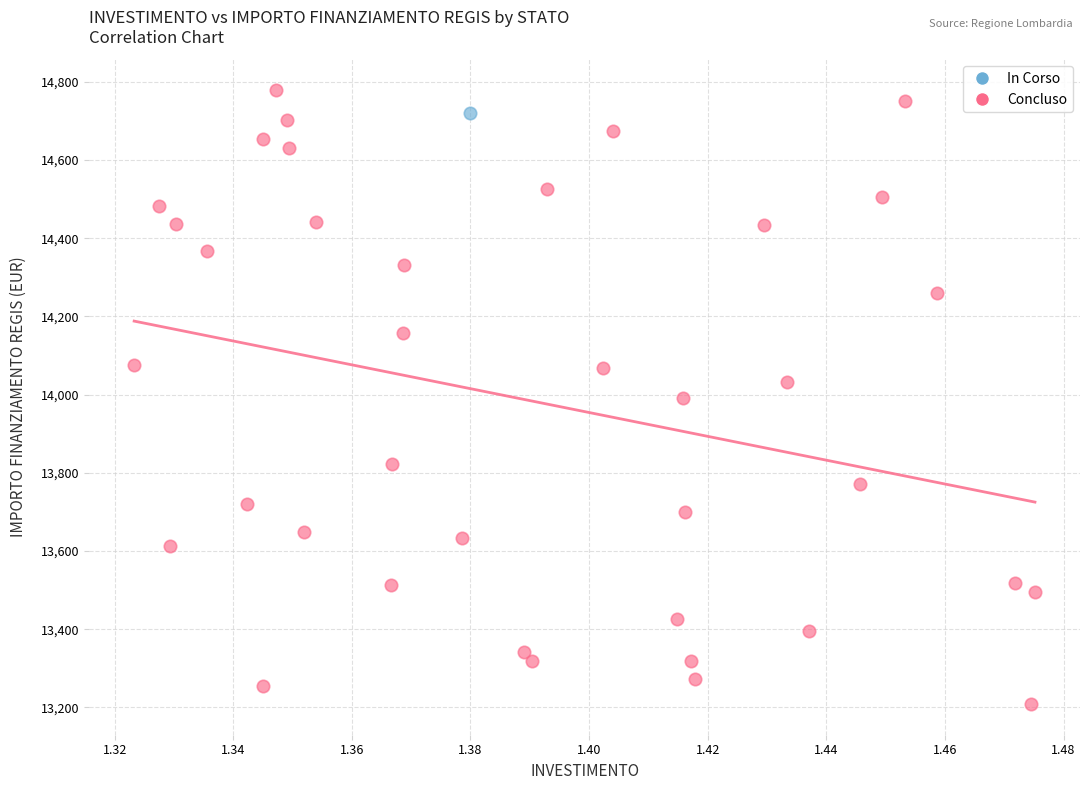

What are all the series names shown in the legend?

In Corso, Concluso